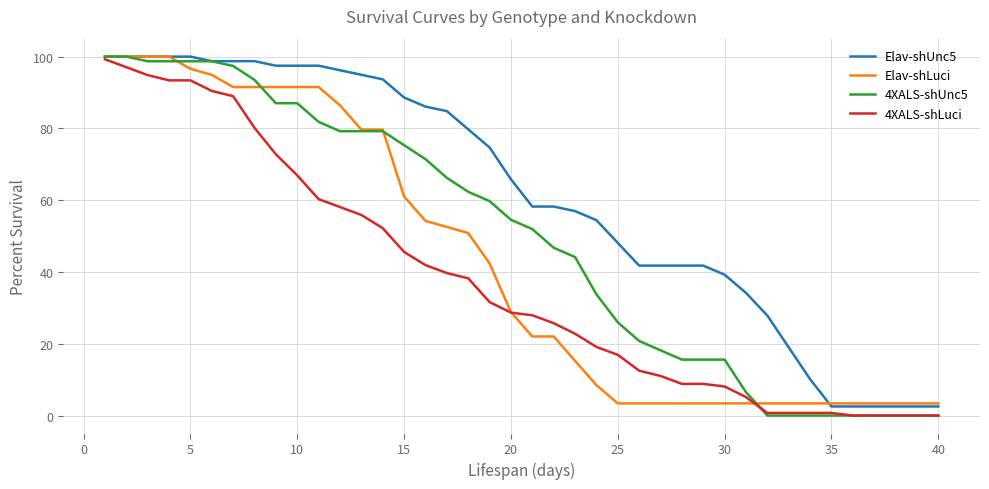

What is the minimum value for Elav-shUnc5?

2.5